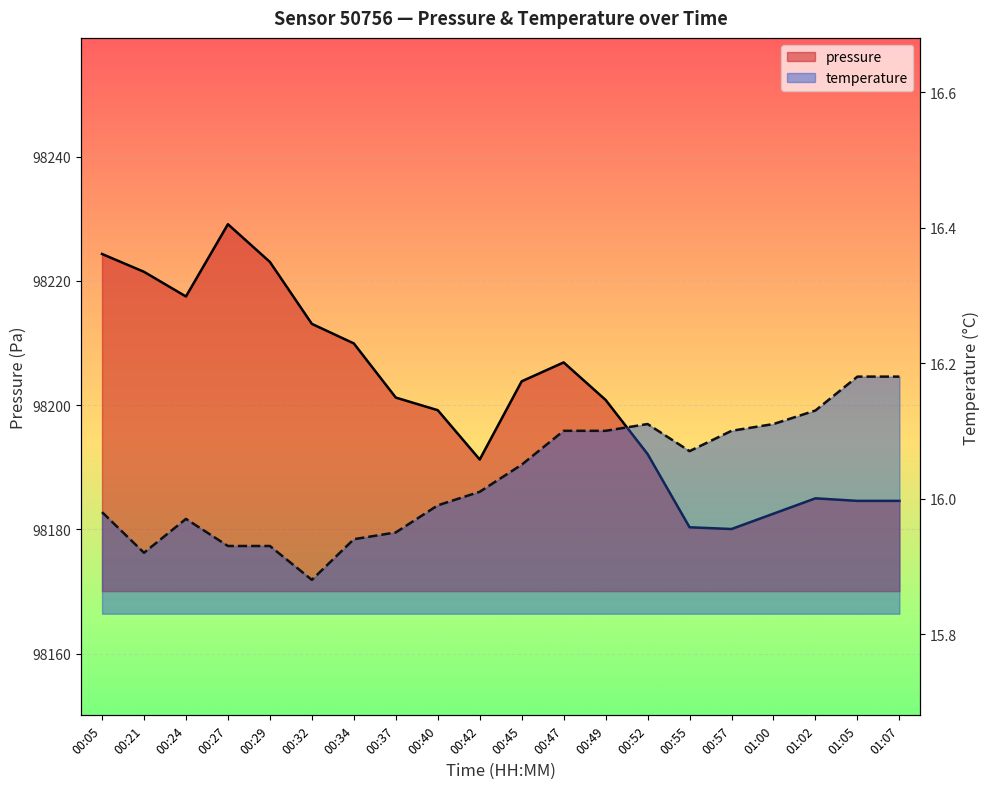

How many data points in temperature are above 16?

11